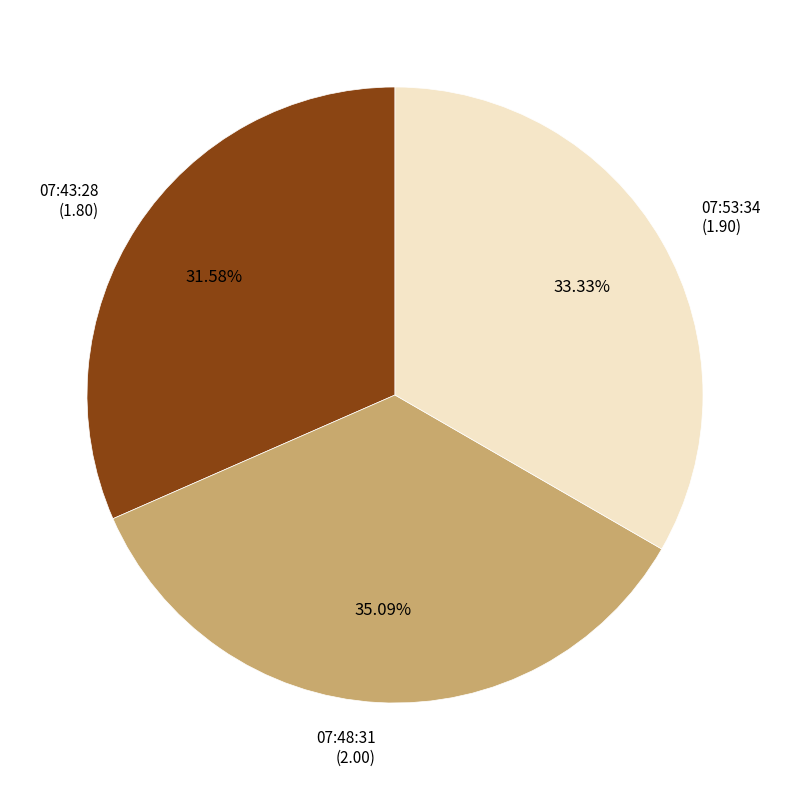

Does any single category account for the majority?

No